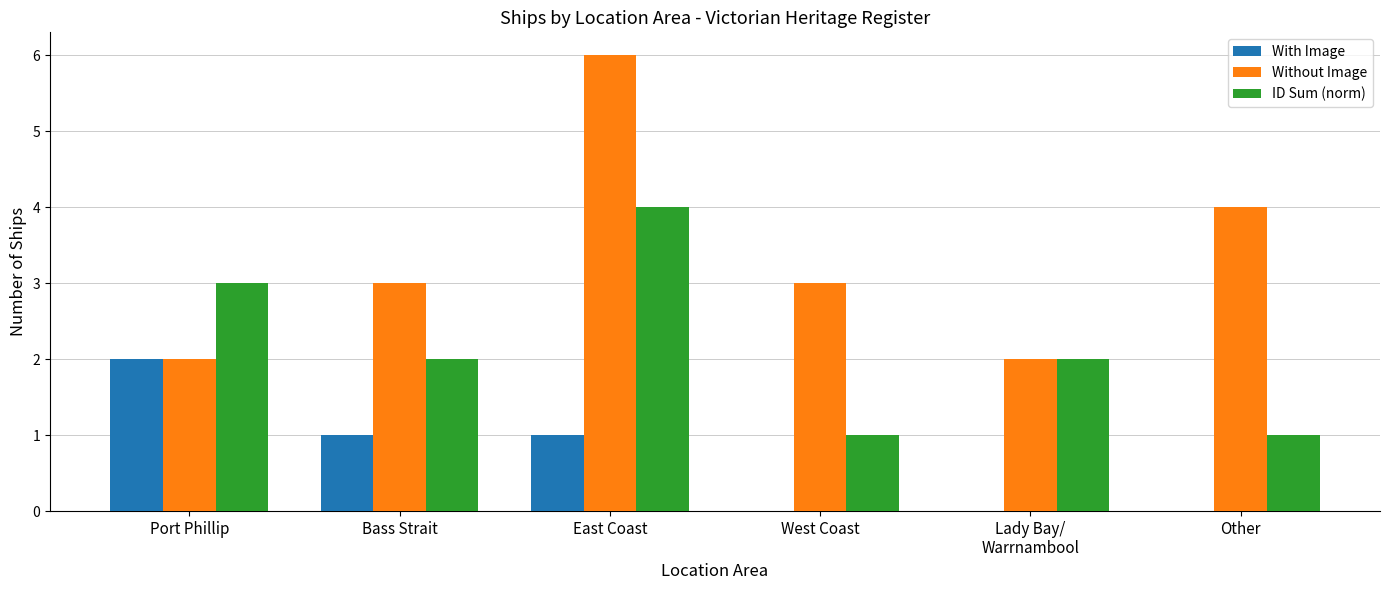

What is the greatest value displayed?

6